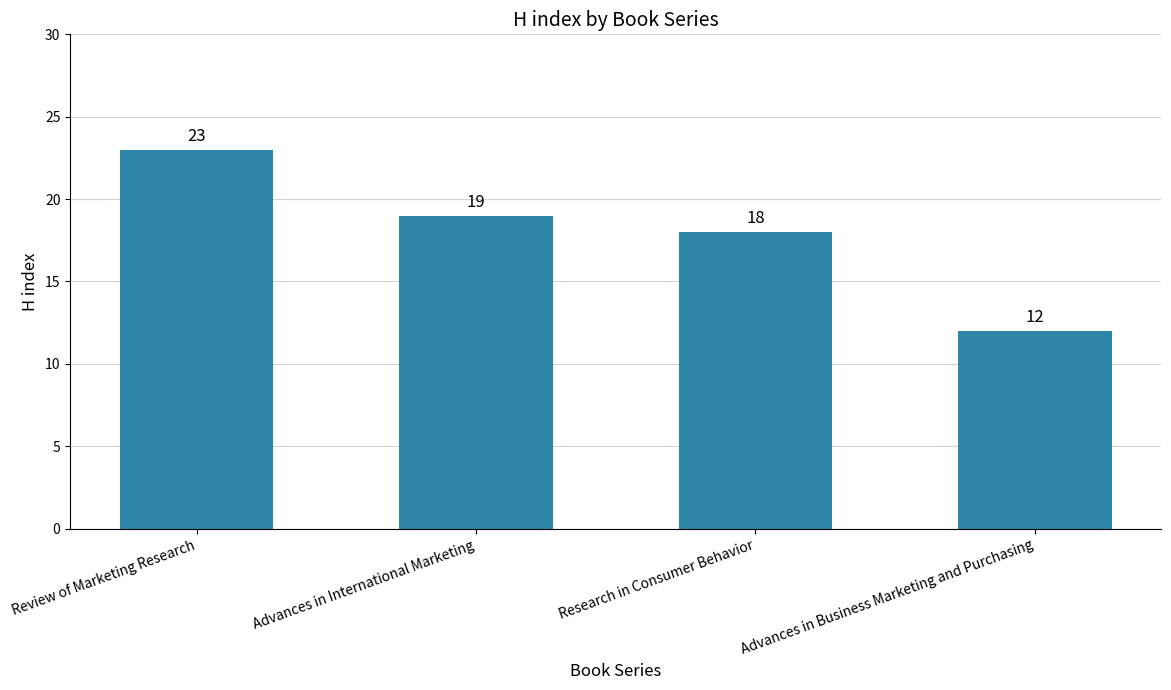

Is it true that the value at Advances in International Marketing is 19?

True